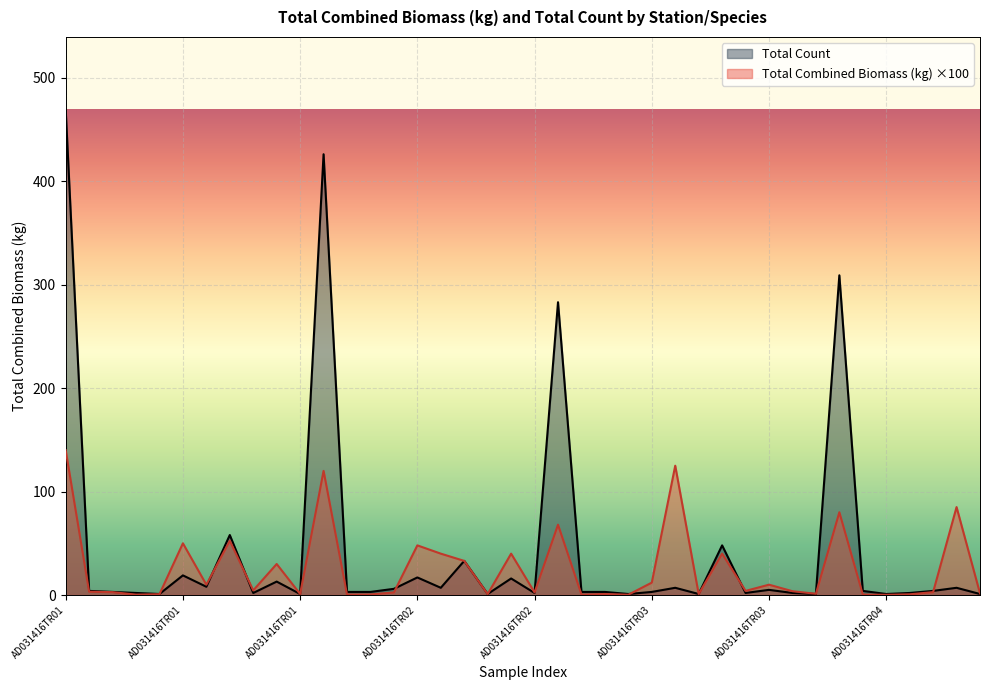

What is the difference between the maximum and minimum values in the Total Count series?

468.0